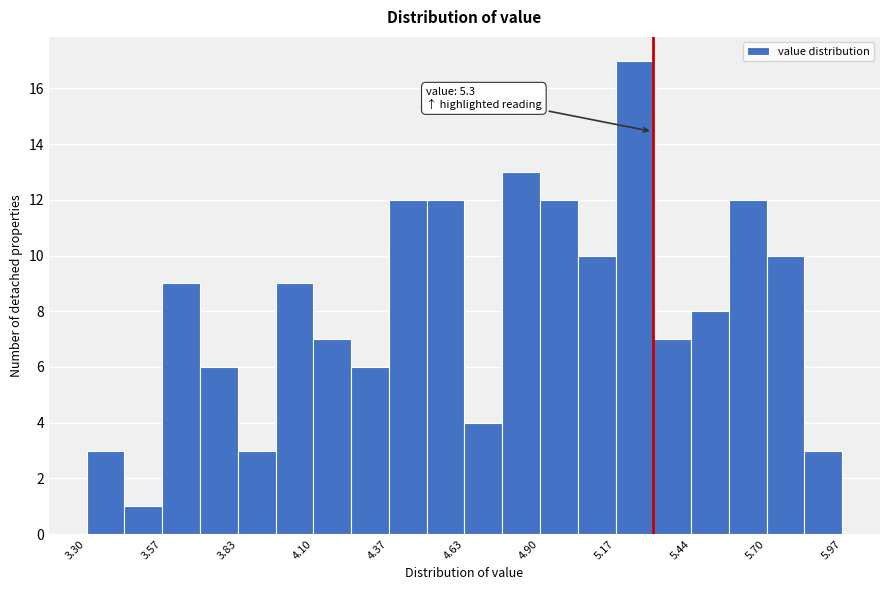

Read against the x-axis, roughly where is the centre of the tallest bar?

5.25